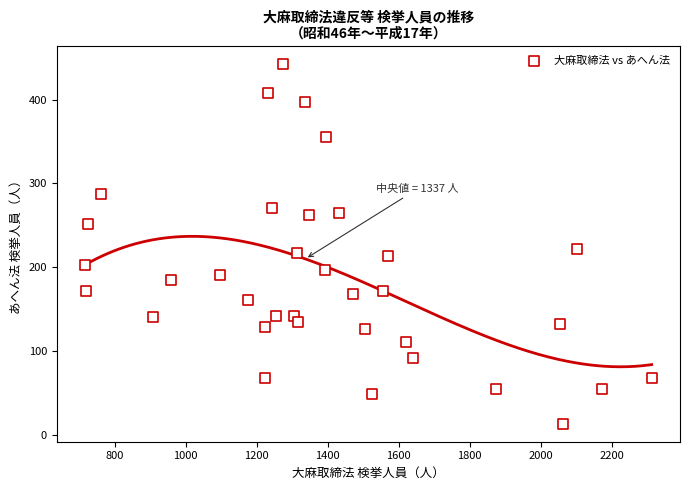

What Y value in the scatter plot is closest to 228?

222